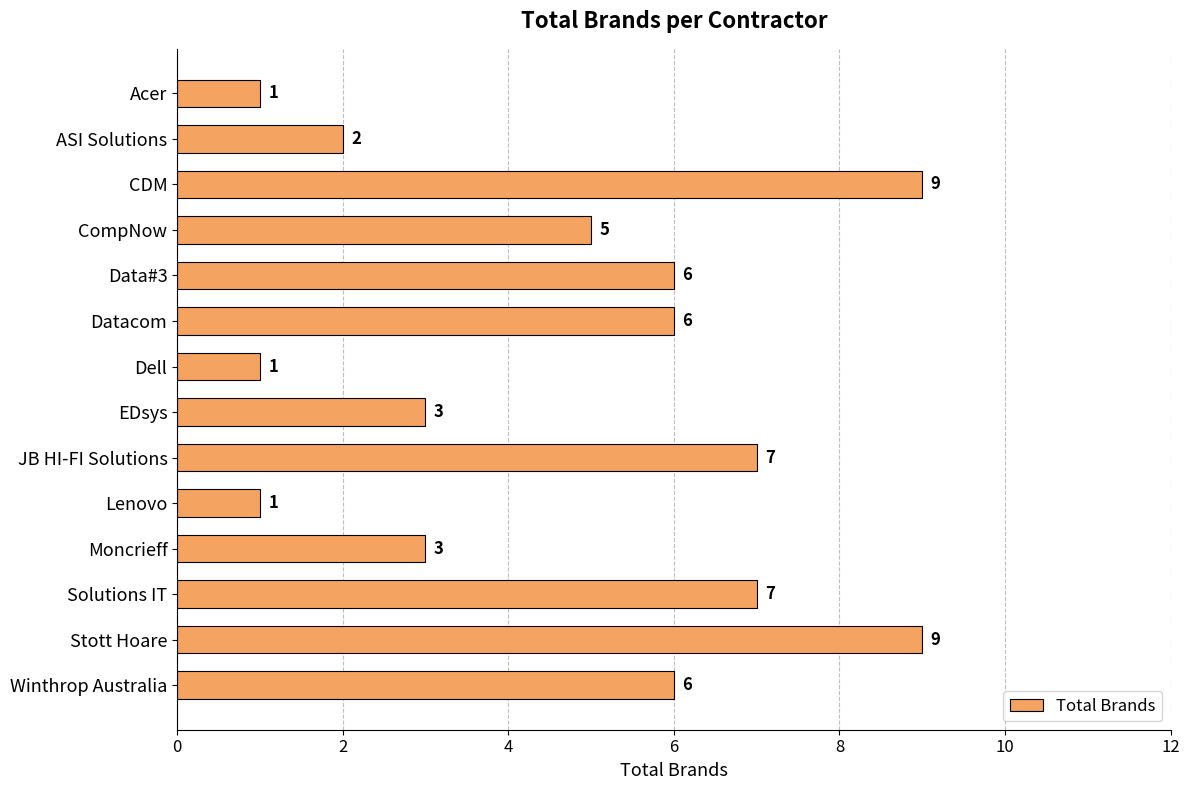

Are the bars horizontal?

Yes